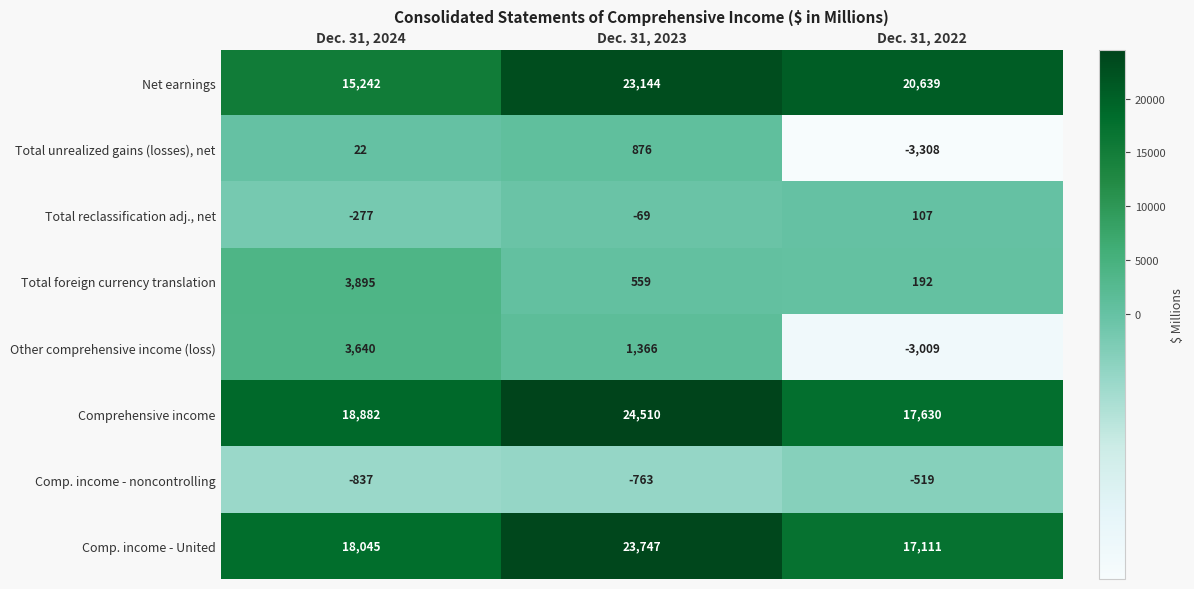

Reading left to right, transcribe all the data shown in this chart.

Net earnings: Dec. 31, 2024=15242	Dec. 31, 2023=23144	Dec. 31, 2022=20639
Total unrealized gains (losses), net: Dec. 31, 2024=22	Dec. 31, 2023=876	Dec. 31, 2022=-3308
Total reclassification adj., net: Dec. 31, 2024=-277	Dec. 31, 2023=-69	Dec. 31, 2022=107
Total foreign currency translation: Dec. 31, 2024=3895	Dec. 31, 2023=559	Dec. 31, 2022=192
Other comprehensive income (loss): Dec. 31, 2024=3640	Dec. 31, 2023=1366	Dec. 31, 2022=-3009
Comprehensive income: Dec. 31, 2024=18882	Dec. 31, 2023=24510	Dec. 31, 2022=17630
Comp. income - noncontrolling: Dec. 31, 2024=-837	Dec. 31, 2023=-763	Dec. 31, 2022=-519
Comp. income - United: Dec. 31, 2024=18045	Dec. 31, 2023=23747	Dec. 31, 2022=17111